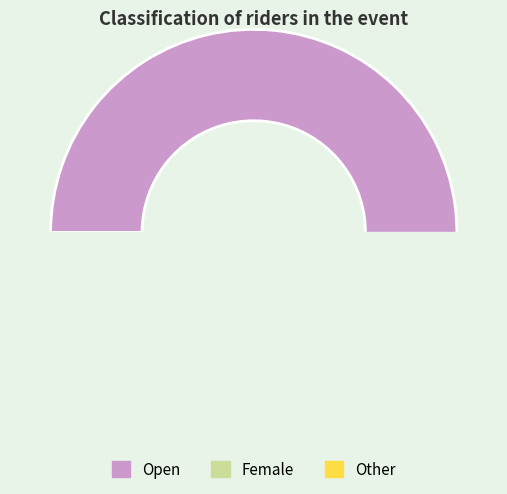

How many slices are in this pie chart?

3